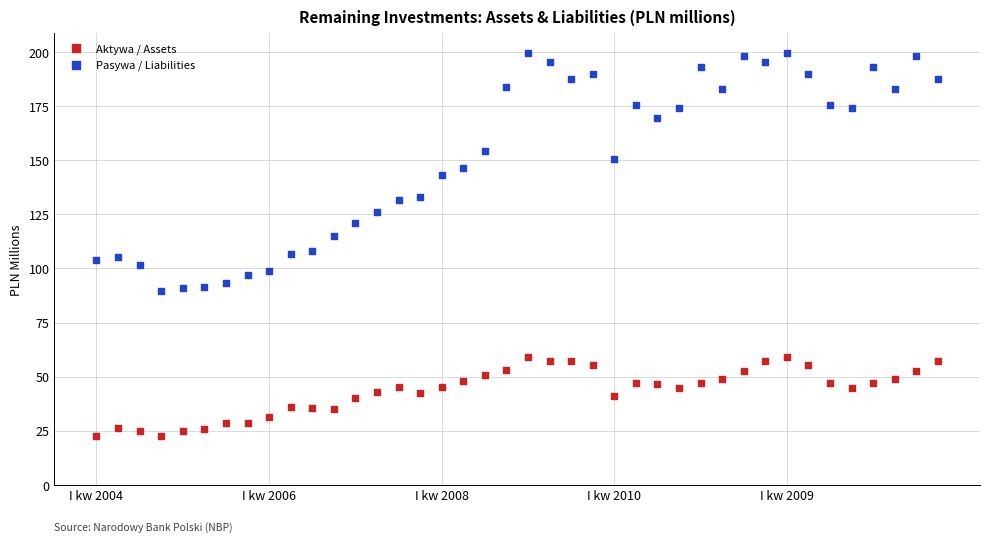

Which series contains the lowest Y value?

Aktywa / Assets